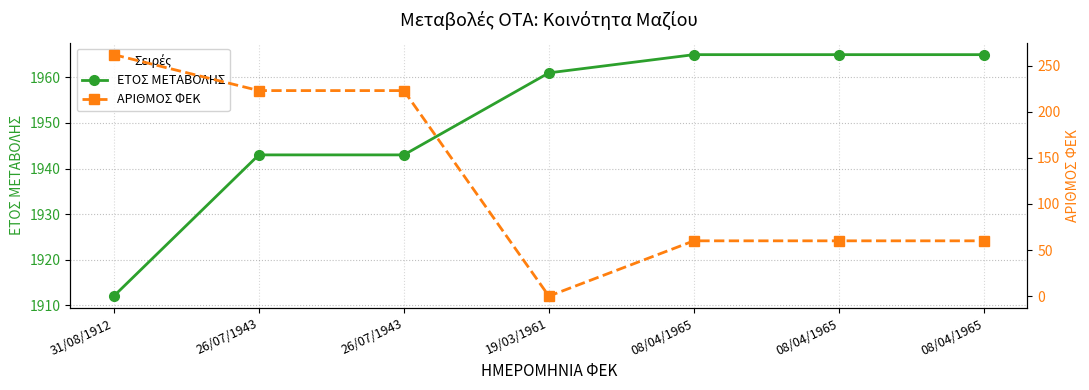

Which has a higher value, 08/04/1965 or 26/07/1943?

08/04/1965